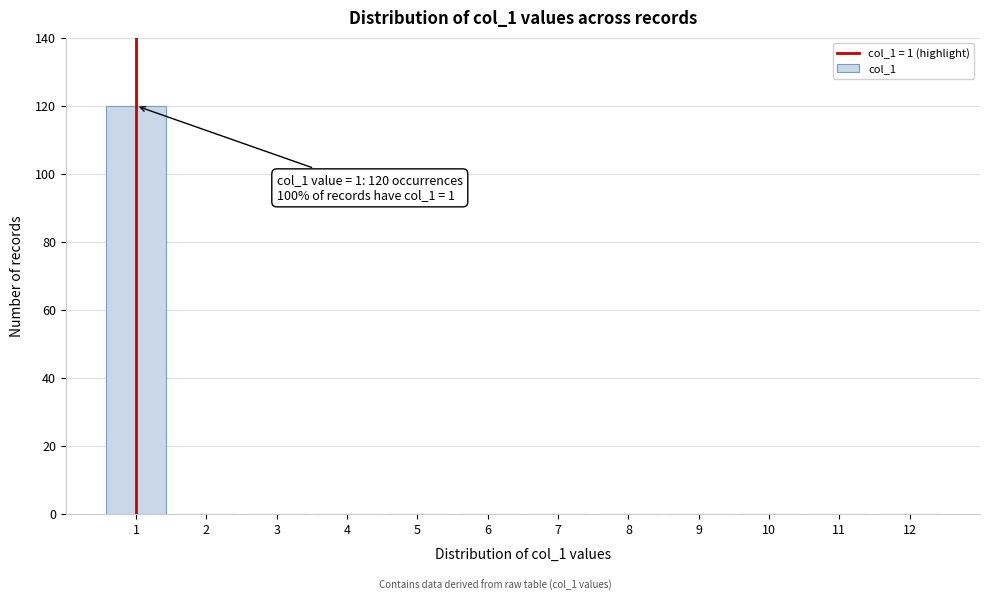

Reading right to left, transcribe all the data shown in this chart.

12=0	11=0	10=0	9=0	8=0	7=0	6=0	5=0	4=0	3=0	2=0	1=120